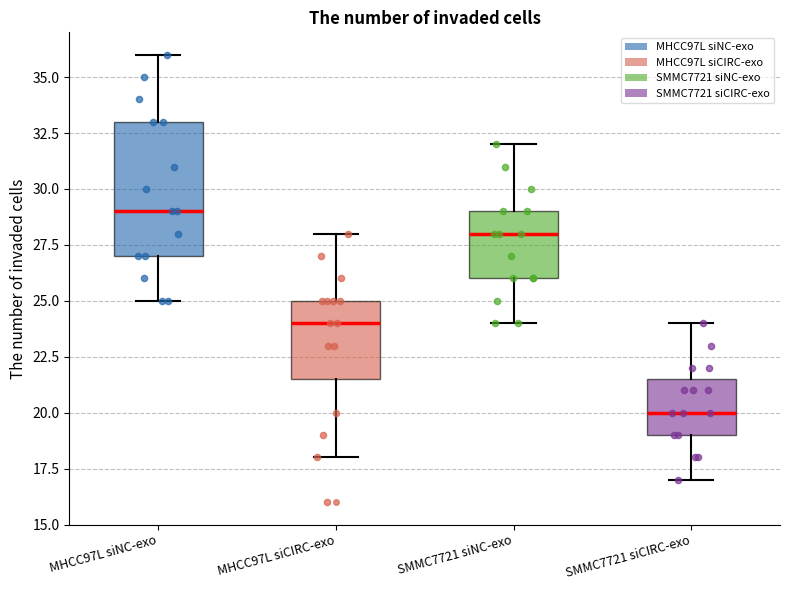

Which box has the lowest median line?

SMMC7721 siCIRC-exo